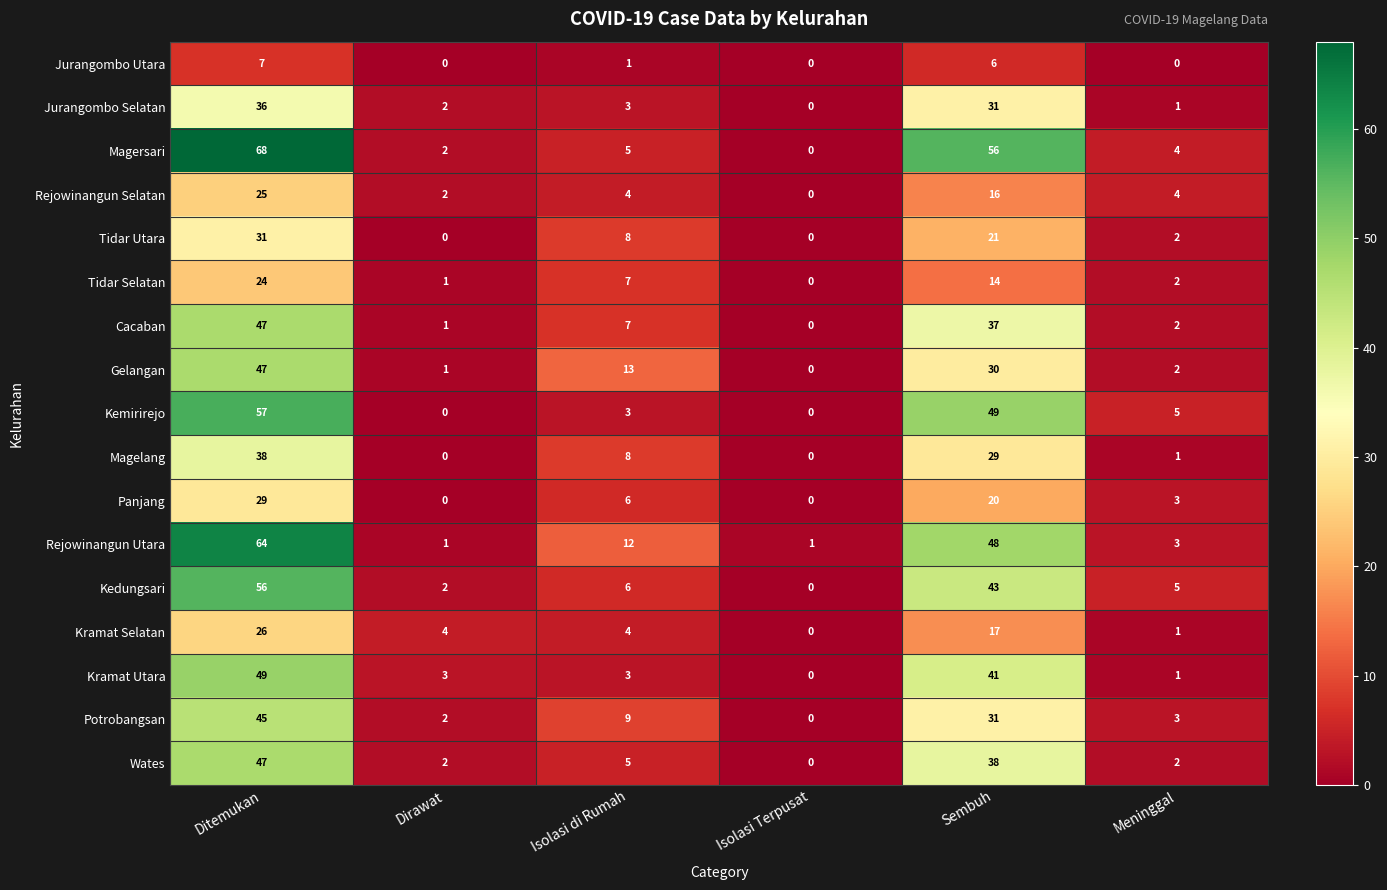

Is it true that Tidar Utara equals 31 at Ditemukan?

True